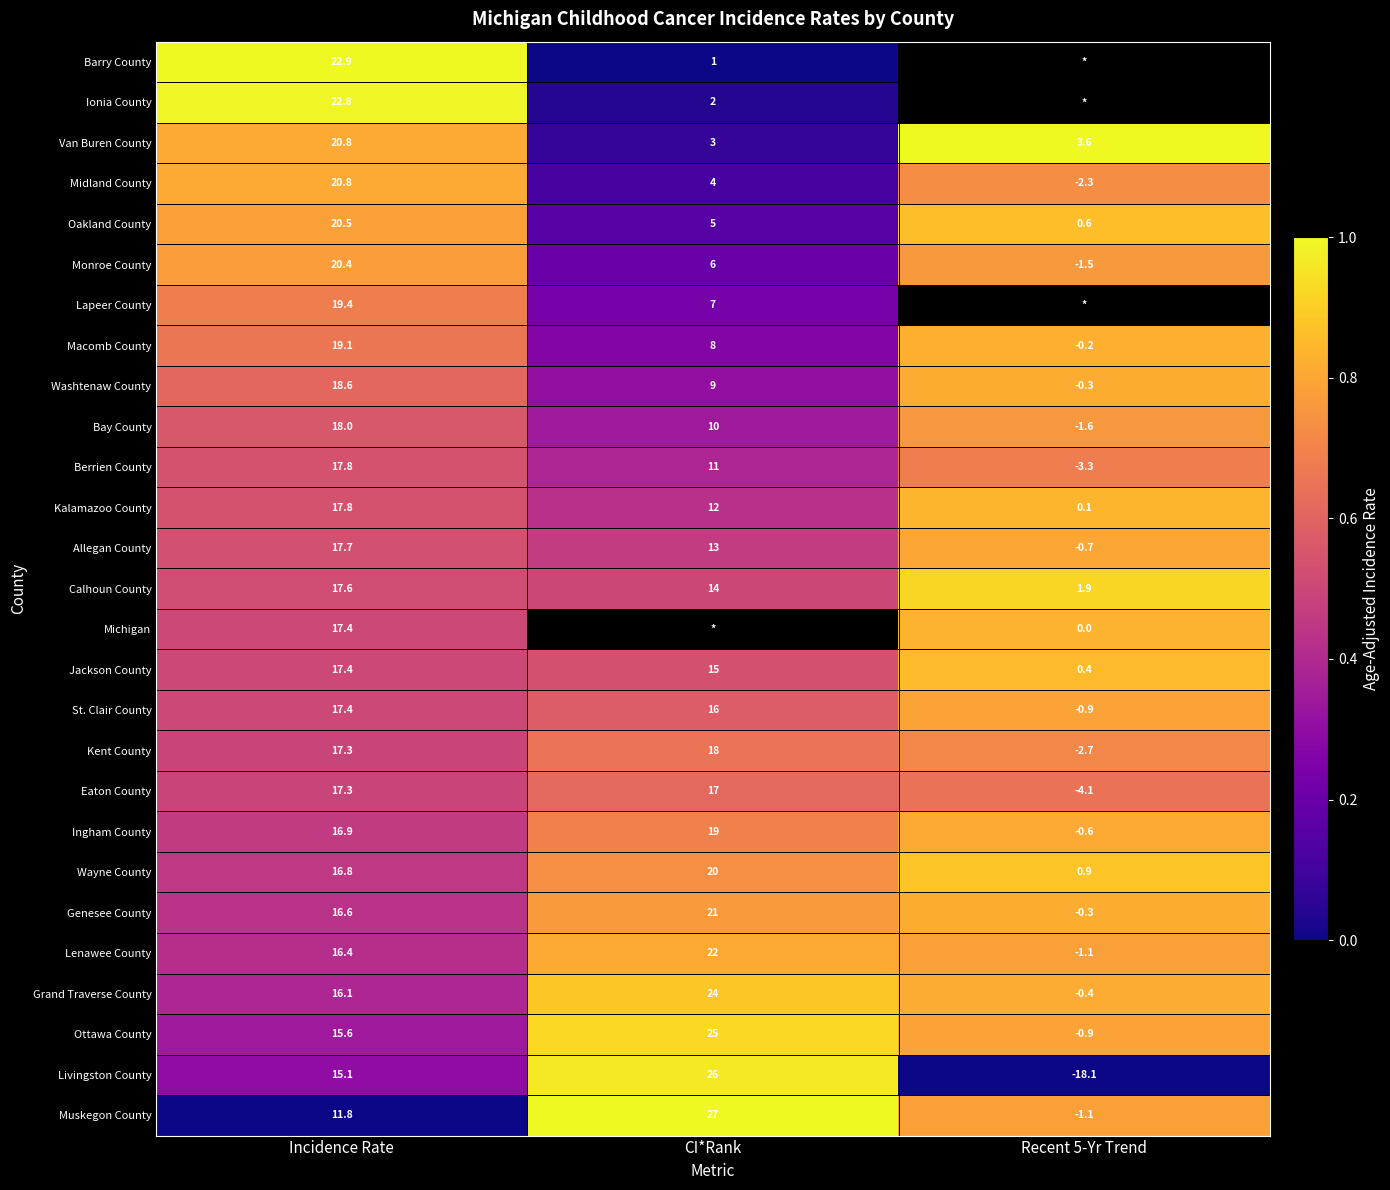

What value does the Livingston County series have at Incidence Rate?

15.1